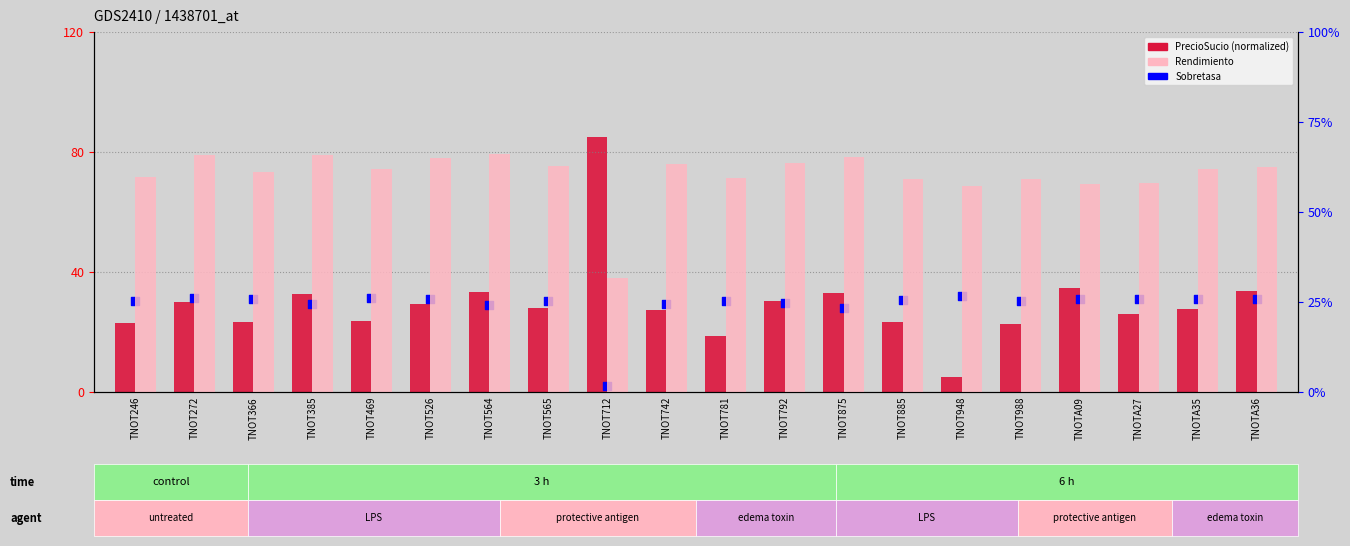

At which category is the sum across all series the highest?

TNOT712